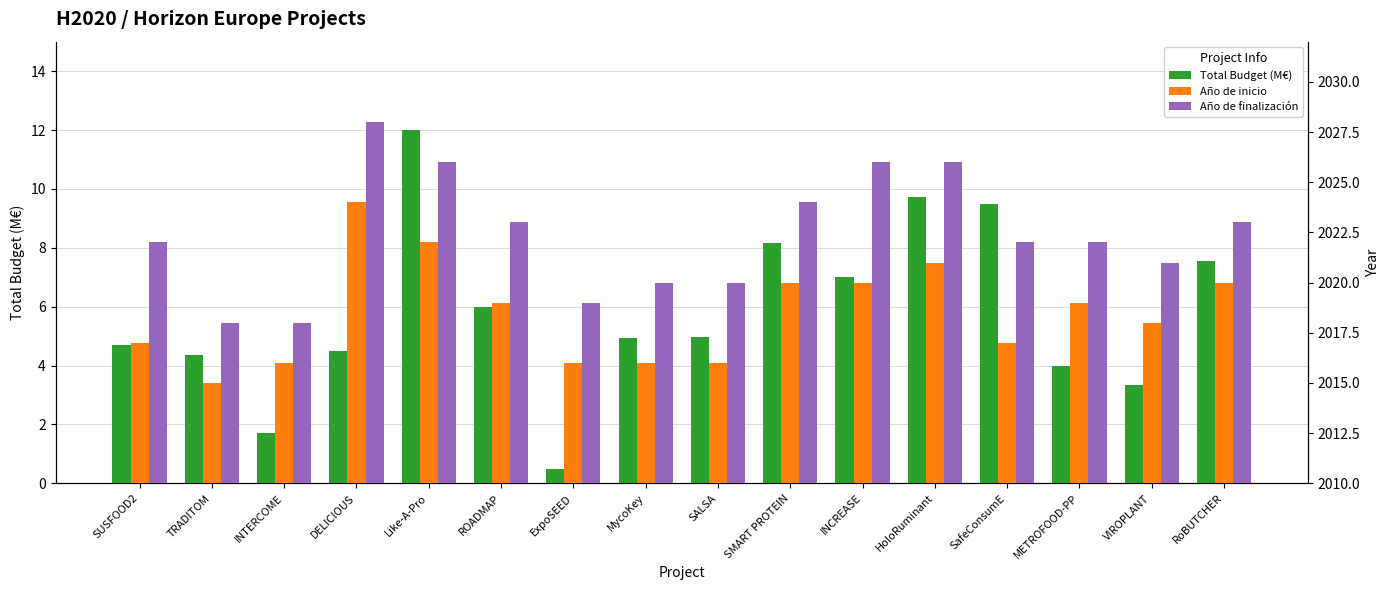

What is the difference between the Año de finalización values at INTERCOME and RoBUTCHER?

5.0